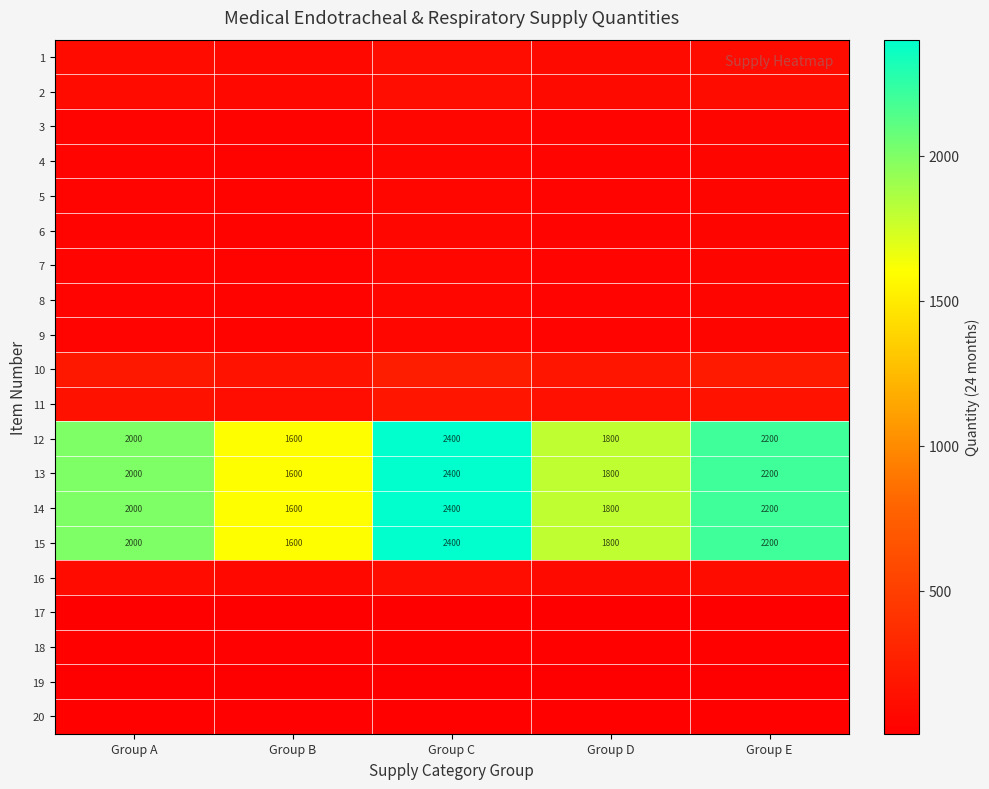

What is the difference between the maximum and second lowest values in the 10 series?

60.0